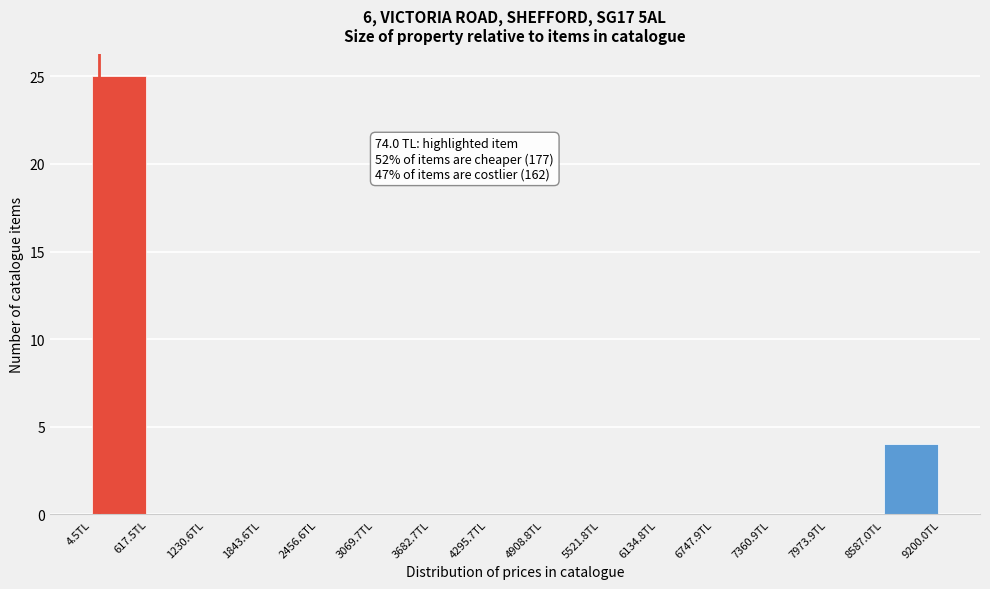

Which range on the x-axis has the tallest bar?

0 to 600